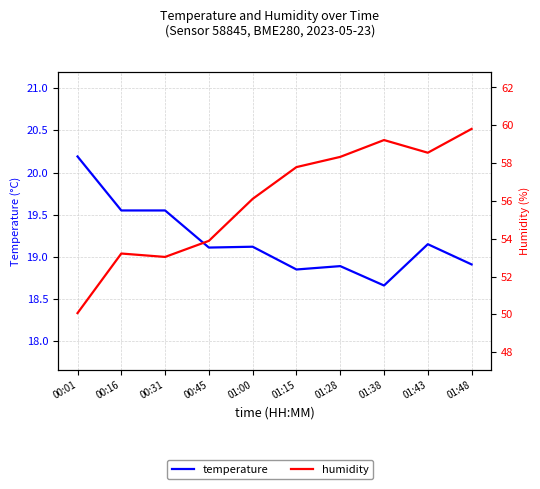

What is the sum of all temperature values?

192.0